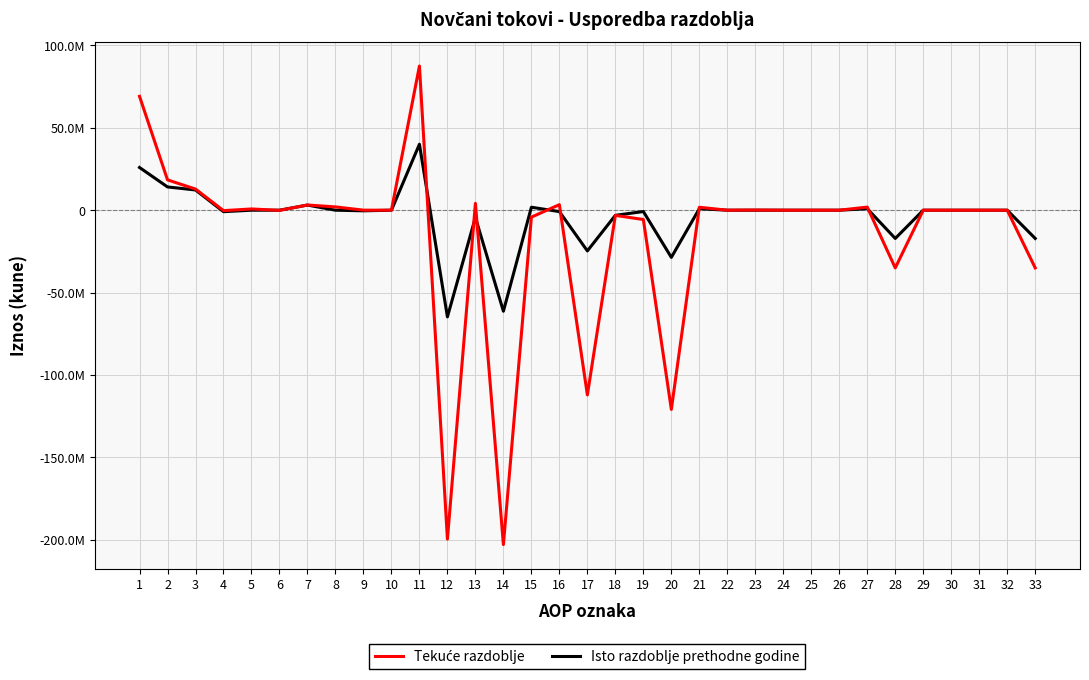

True or false: Tekuće razdoblje has more than 0 points higher than both neighbors.

True